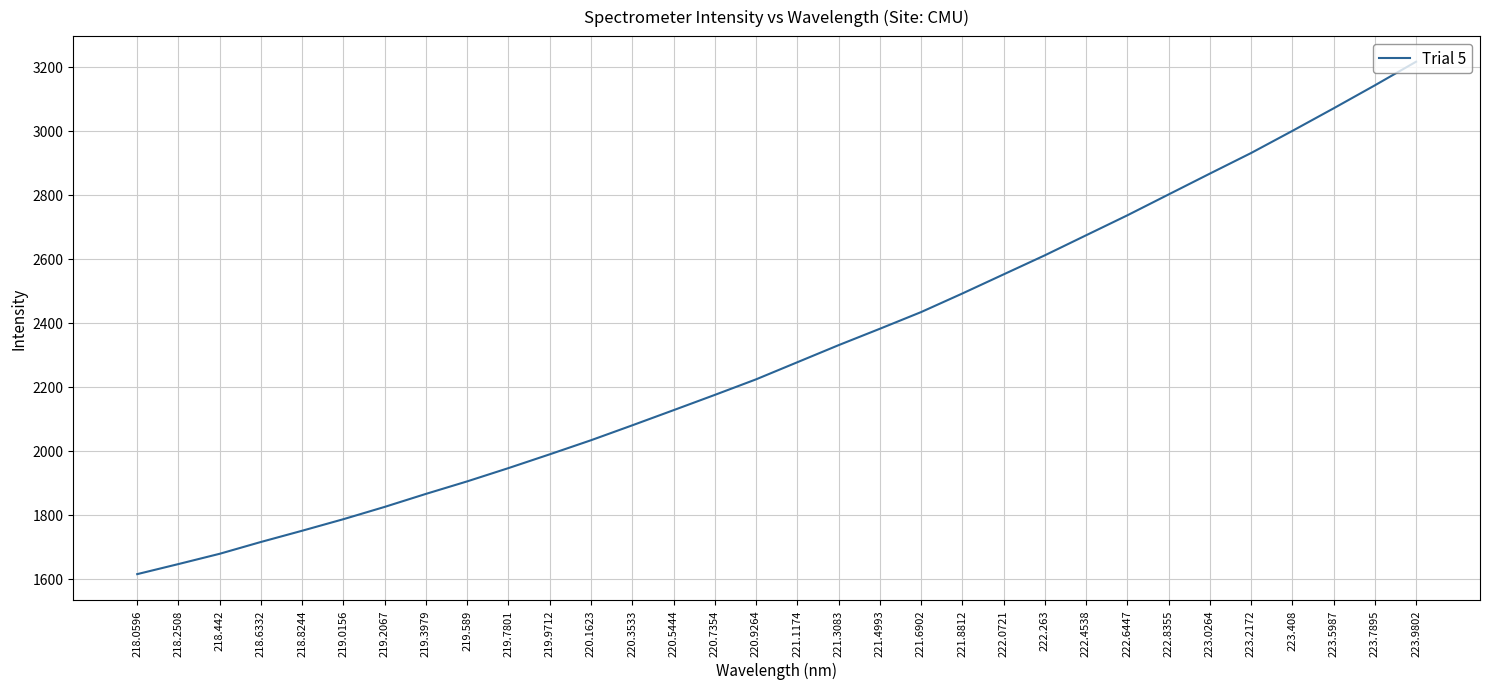

Does the chart have visible grid lines?

Yes